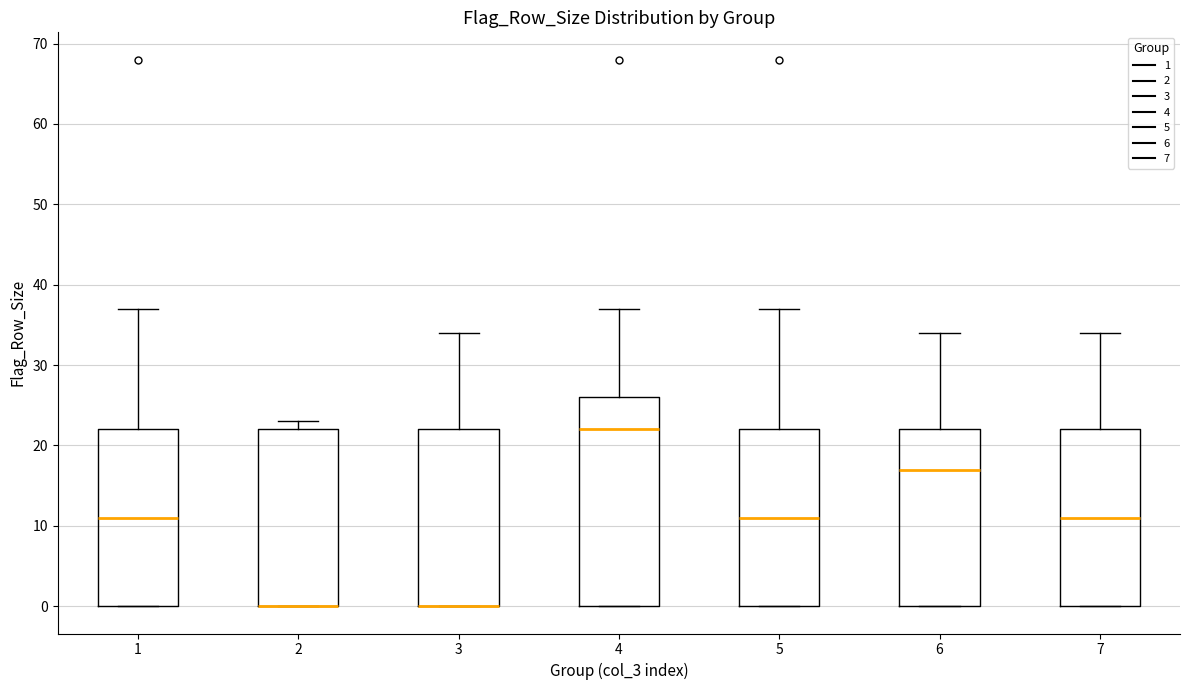

Where is the lower edge of the box at x = 2 on the y-axis? The values are not printed on the chart, so give them approximately, as read against the axis.

0